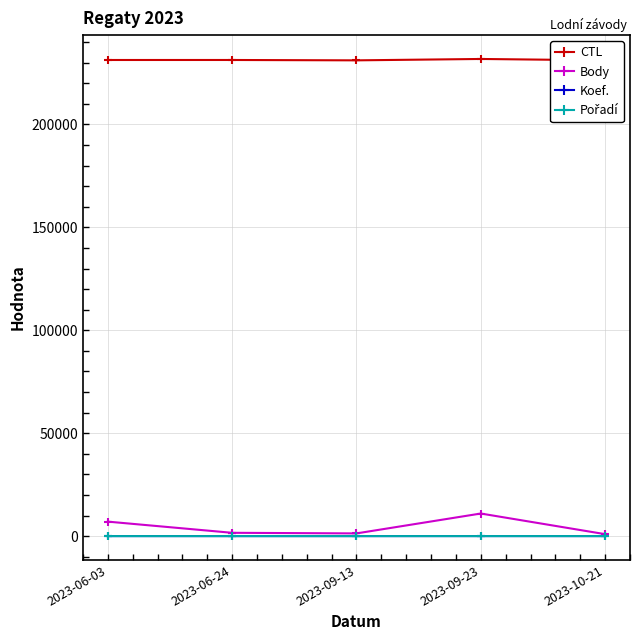

What is the highest value of the Body series?

10967